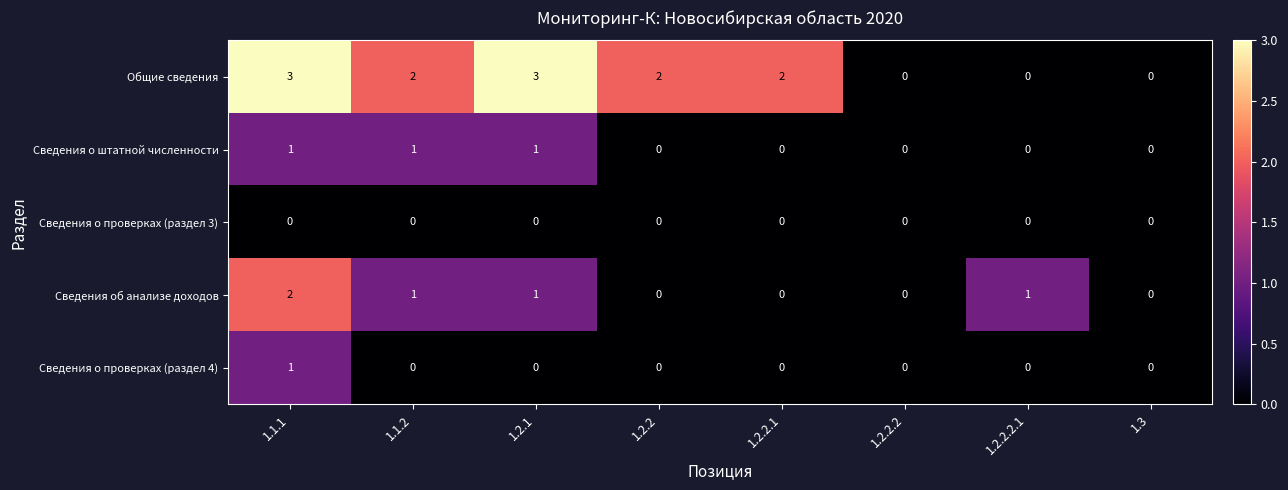

Between 1.1.1 and 1.2.2, which series saw the biggest shift?

Сведения об анализе доходов